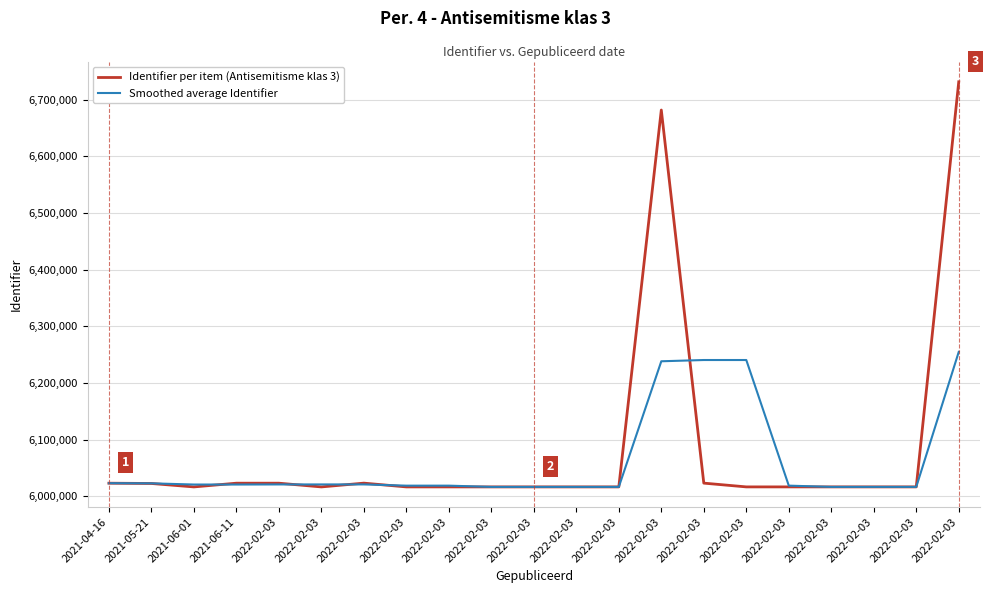

Reading left to right, list all the values displayed in this chart.

Identifier per item (Antisemitisme klas 3): 6023213	6022717	6016655	6023226	6023229	6016657	6023323	6016665	6016668	6016672	6016675	6016678	6016681	6681940	6023340	6016686	6016688	6016690	6016692	6016694	6731743
Smoothed average Identifier: 6023213	6022965	6020861	6020866	6021036	6021037	6021069	6018881	6018885	6016668	6016671	6016675	6016678	6238433	6240653	6240655	6018904	6016688	6016690	6016692	6255043